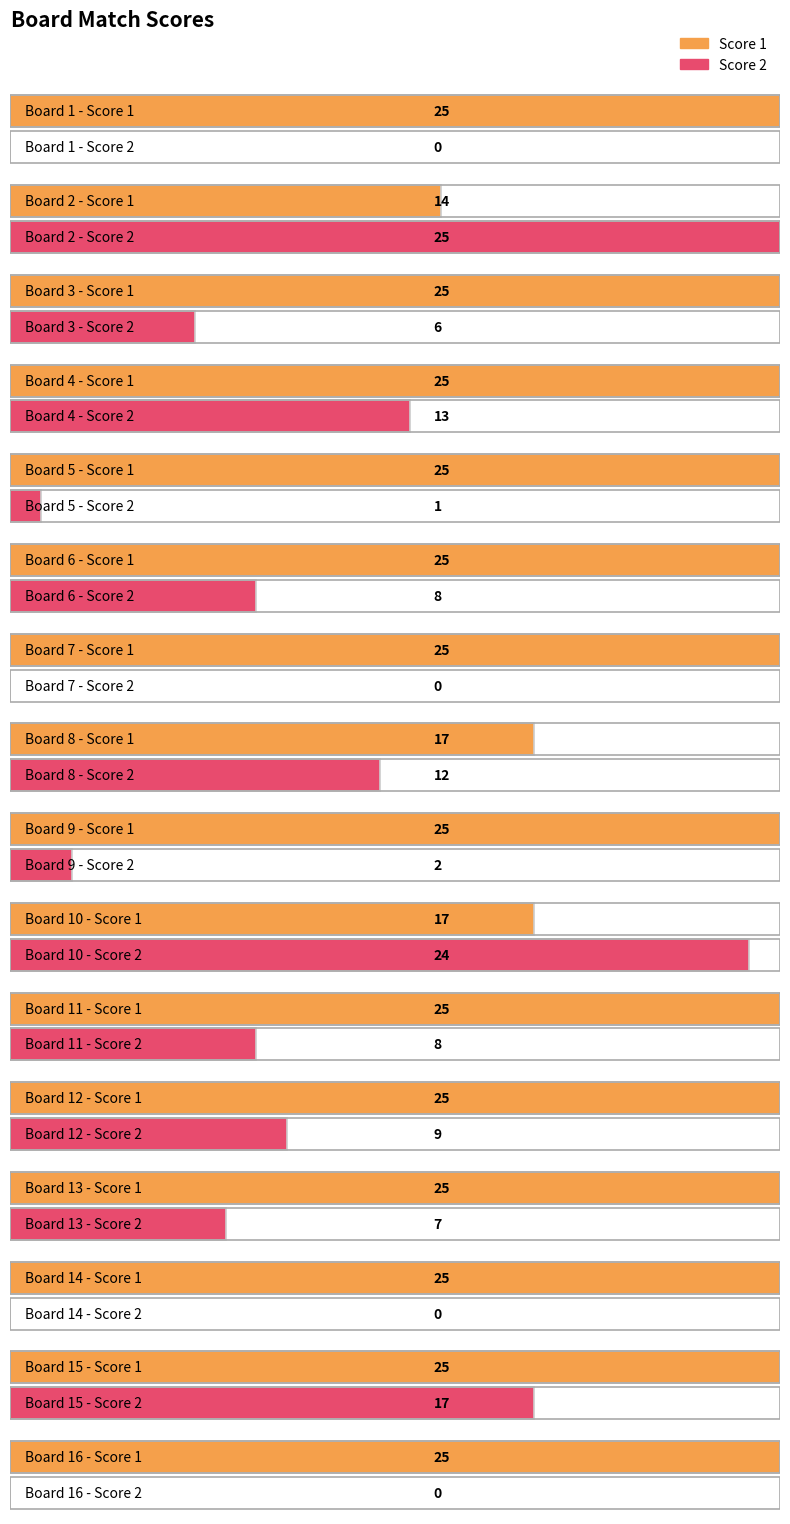

At which category does the chart reach its minimum across all series?

1